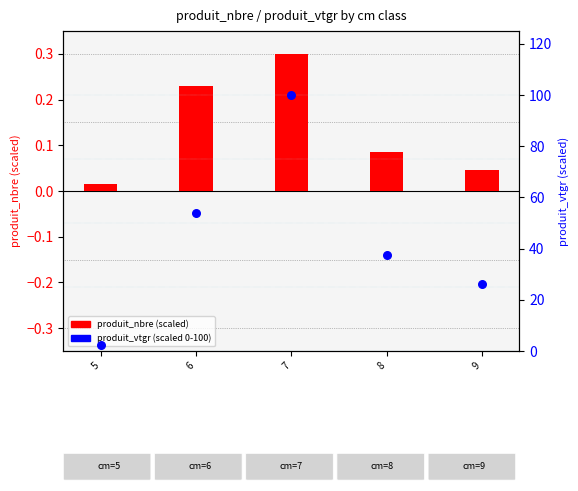

What is the total value across all series at 8?

37.7